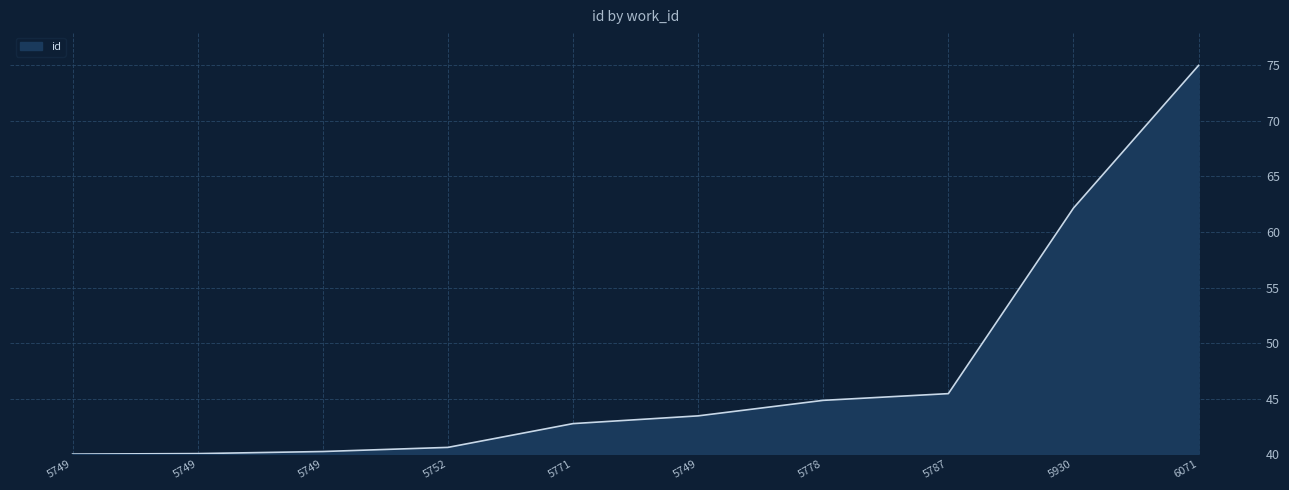

At which label does the data first exceed 43?

5749